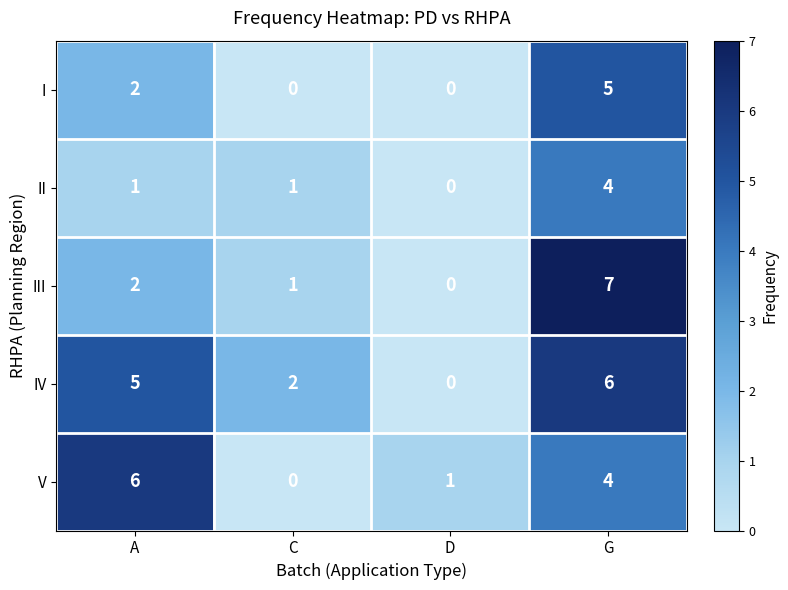

List the labels in order of V value, largest first.

A, G, D, C